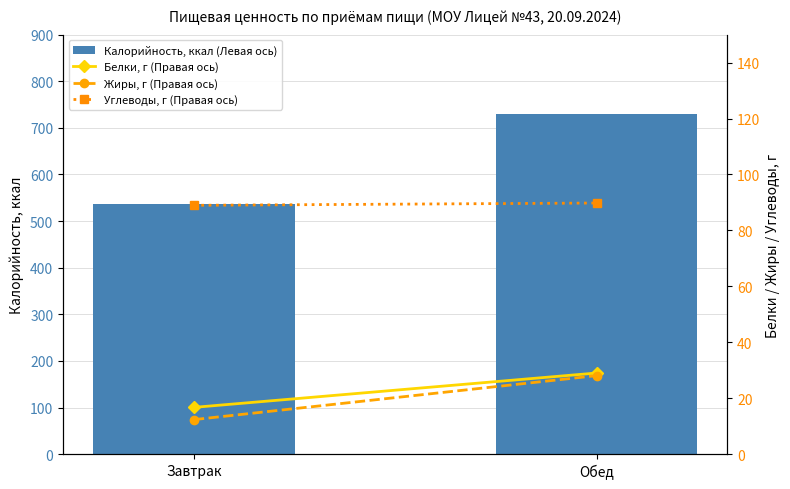

Is the value of Белки, г (Правая ось) at Завтрак greater than the value of Калорийность, ккал (Левая ось) at Завтрак?

No